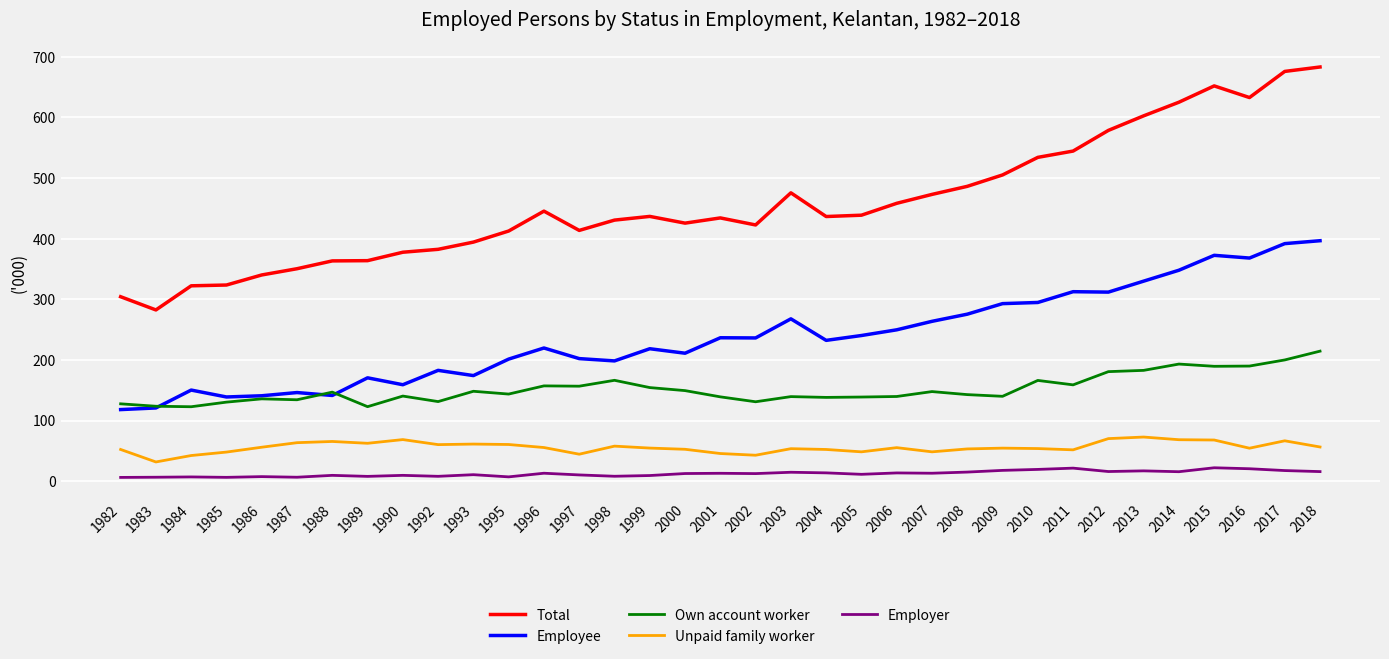

At 2001, list the series in order from largest to smallest.

Total, Employee, Own account worker, Unpaid family worker, Employer